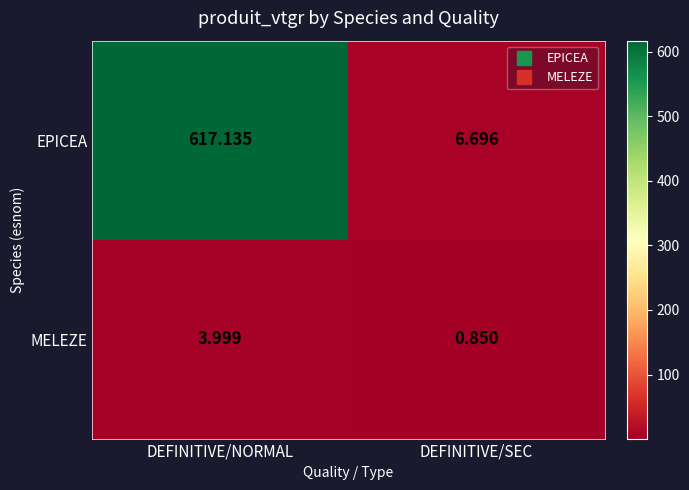

At which category is the sum across all series the highest?

DEFINITIVE/NORMAL